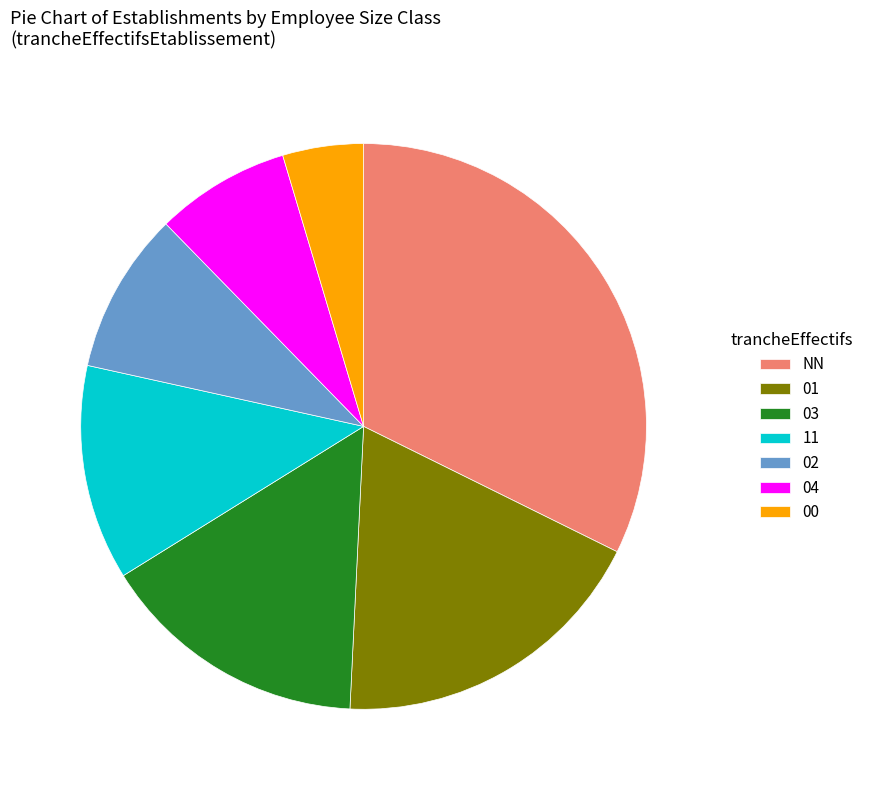

How many segments does this pie chart have?

7